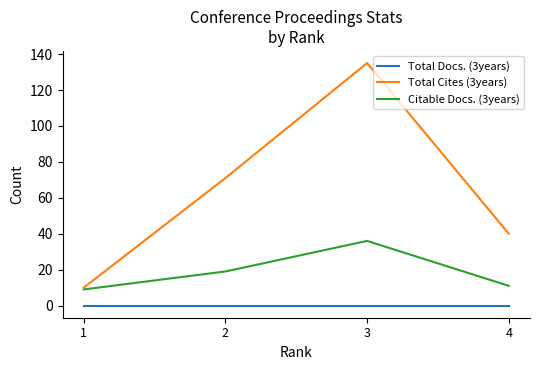

Does the chart display data point markers on the line(s)?

No